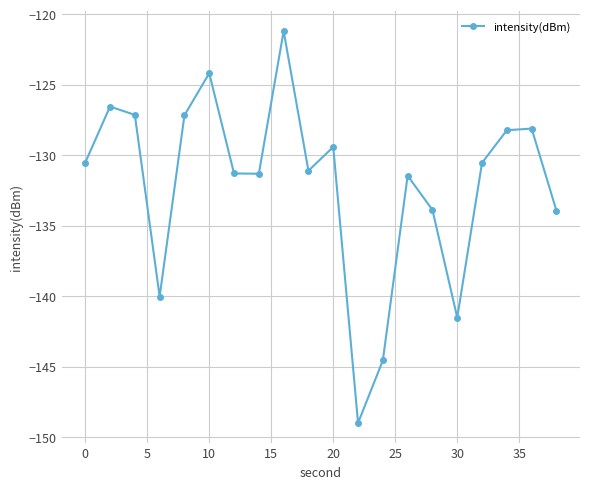

How many interior local peaks (higher than both neighbors) does the data have?

6